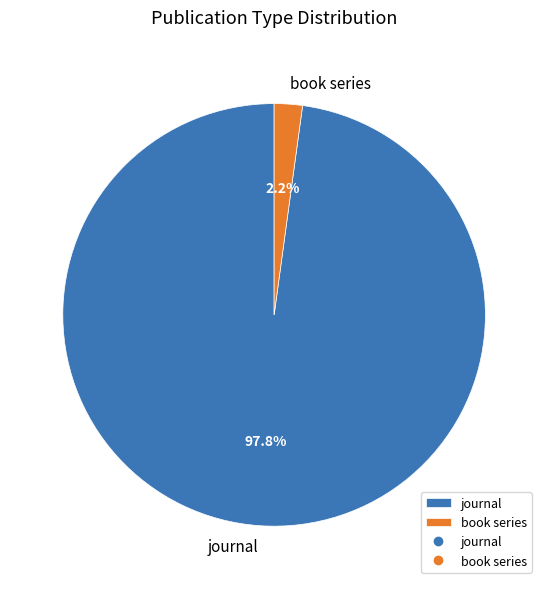

To the nearest percent, what portion does book series represent?

2%